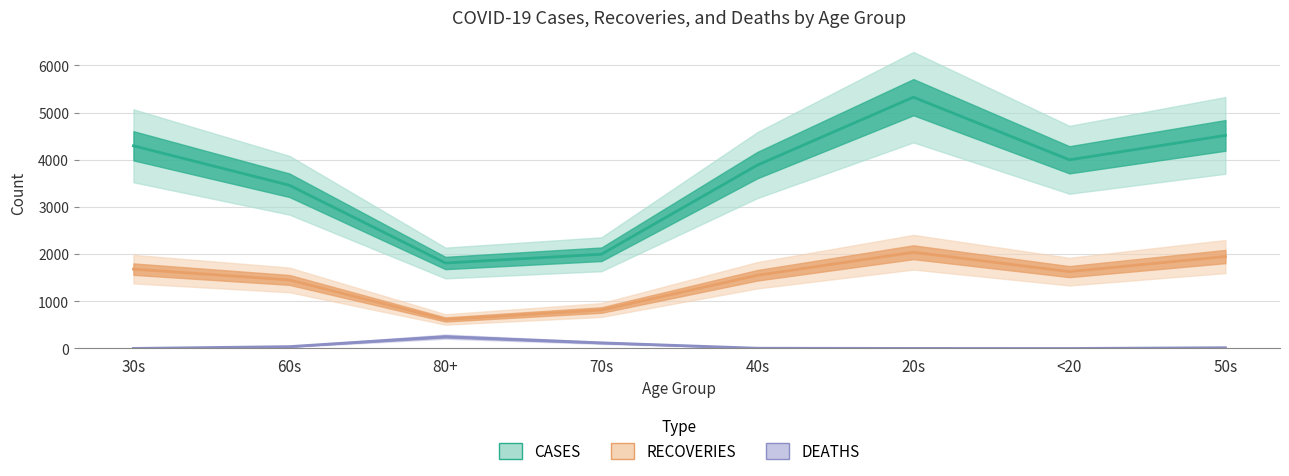

Which series has the largest total across all categories?

CASES